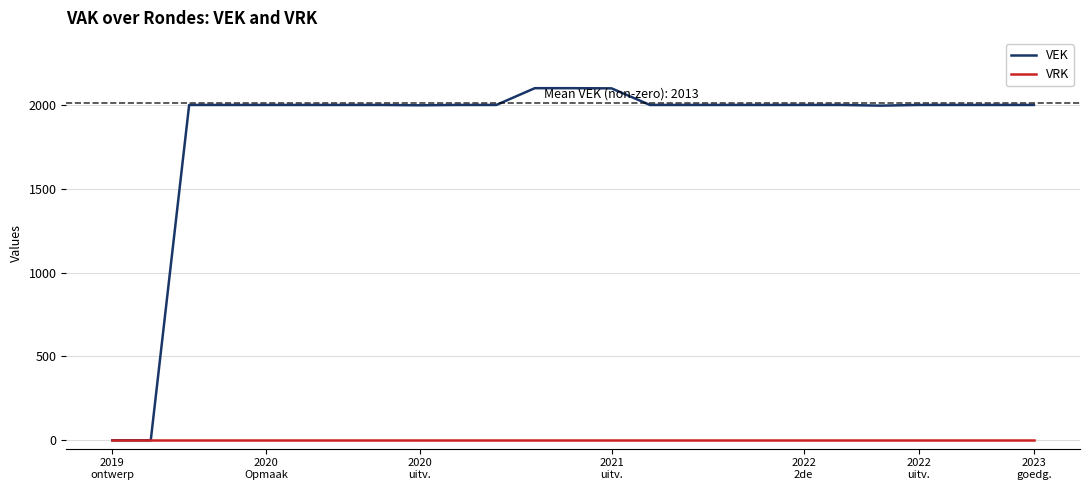

Which series has the largest range (max minus min)?

VEK